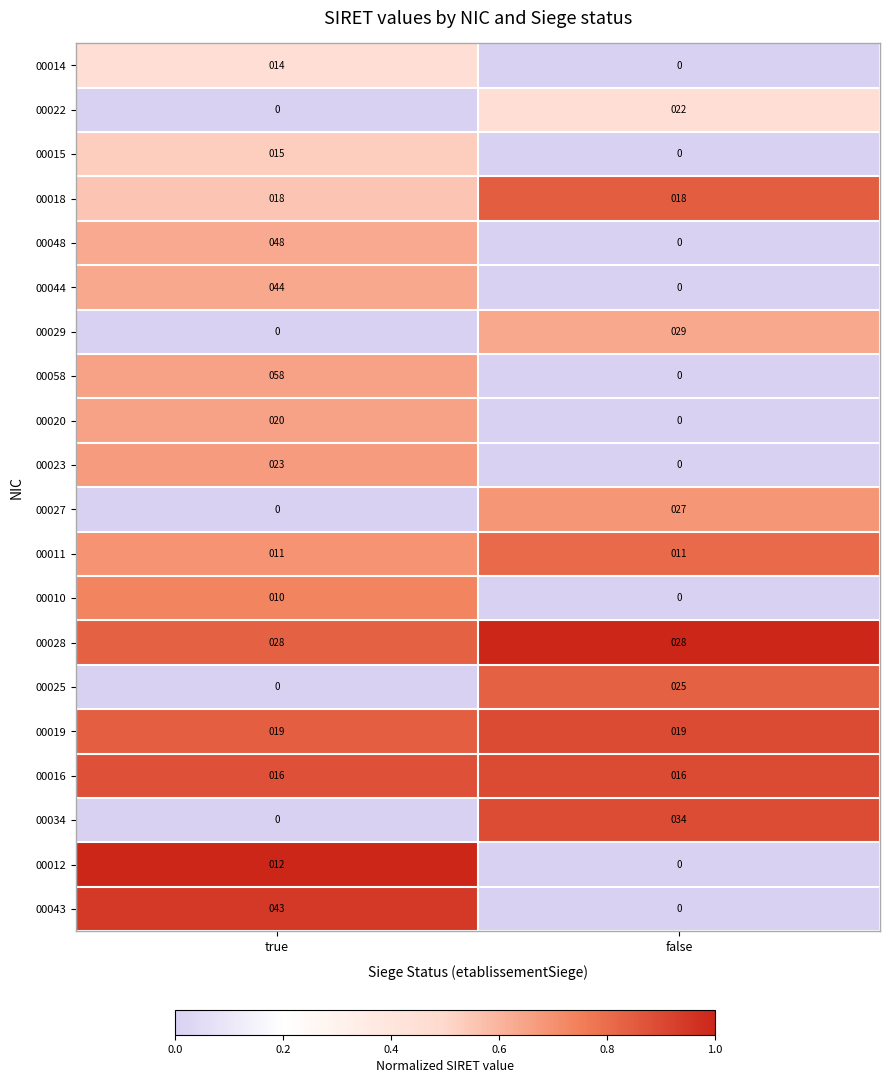

What is the difference between the highest and lowest values at false?

34